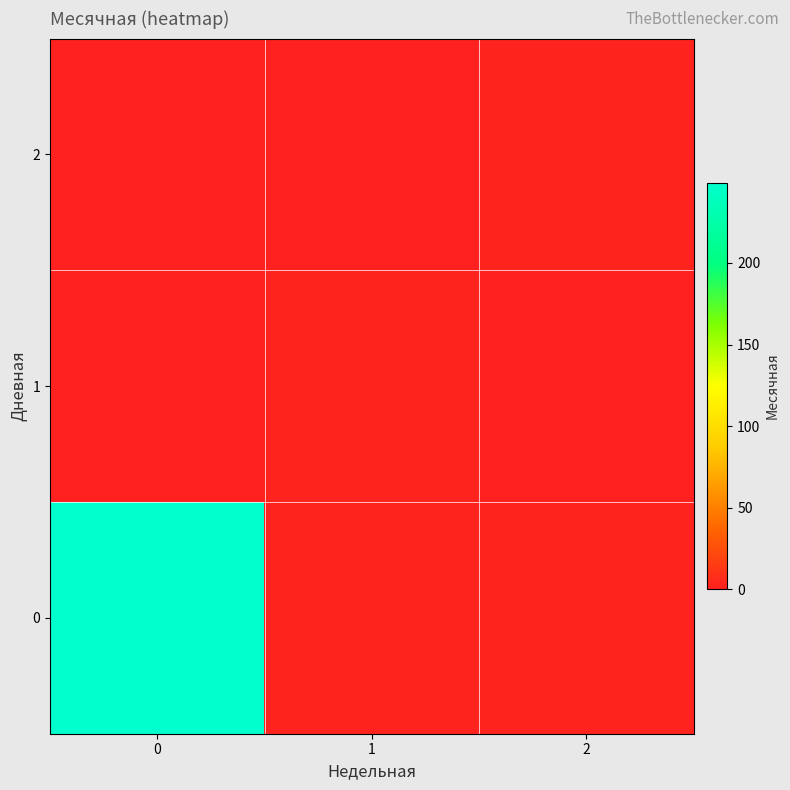

What is the total value across all series at 0?

249